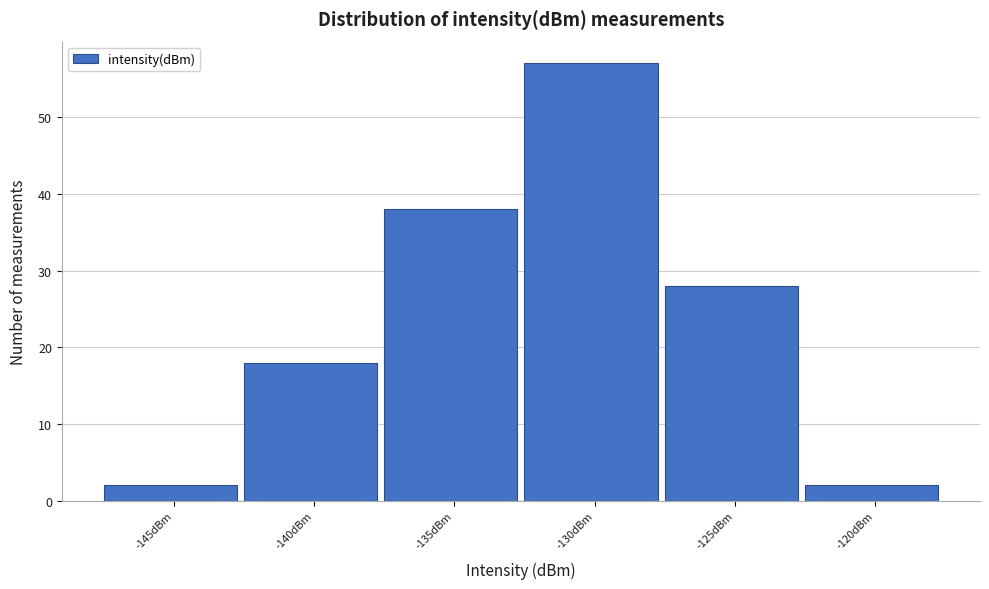

Reading right to left, list all the values displayed in this chart.

2	28	57	38	18	2